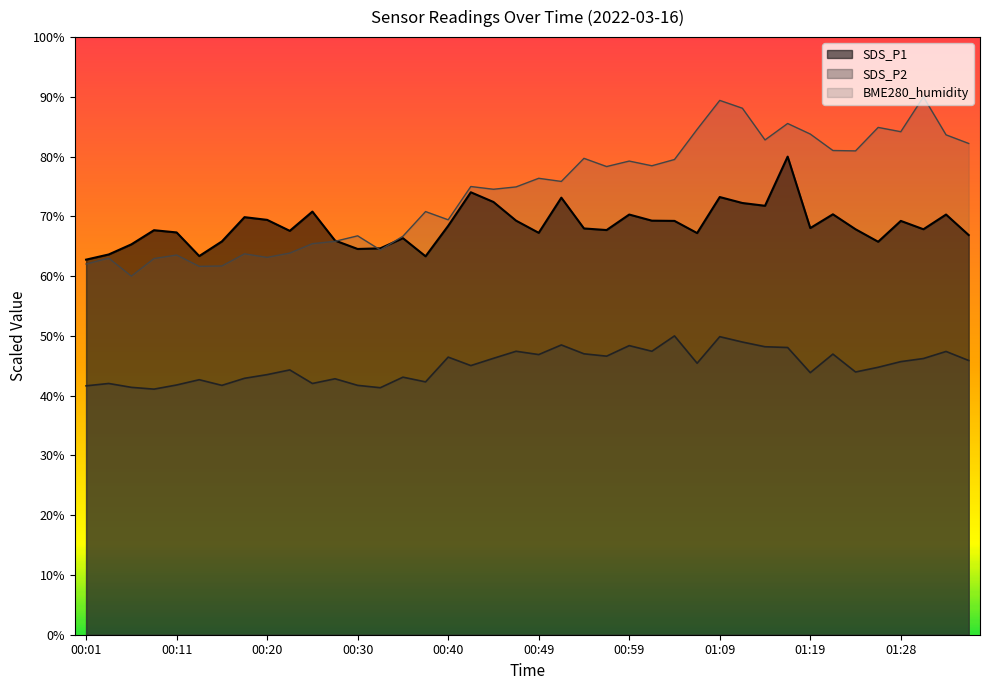

What is the label of the 25th point from the left?

00:59